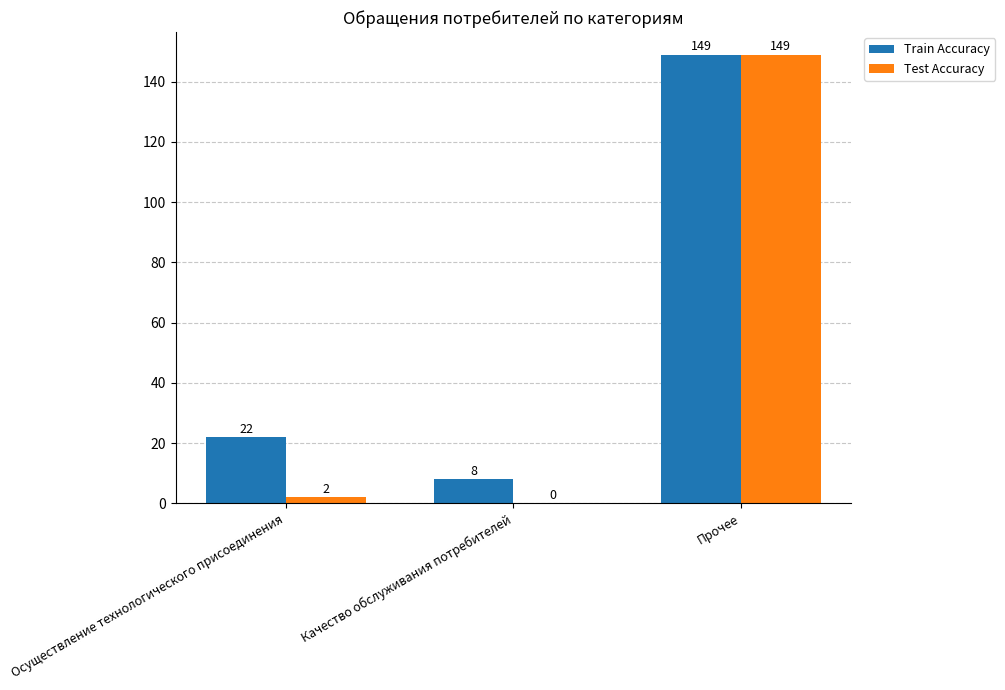

Is the value of Test Accuracy at Качество обслуживания потребителей greater than the value of Train Accuracy at Осуществление технологического присоединения?

No